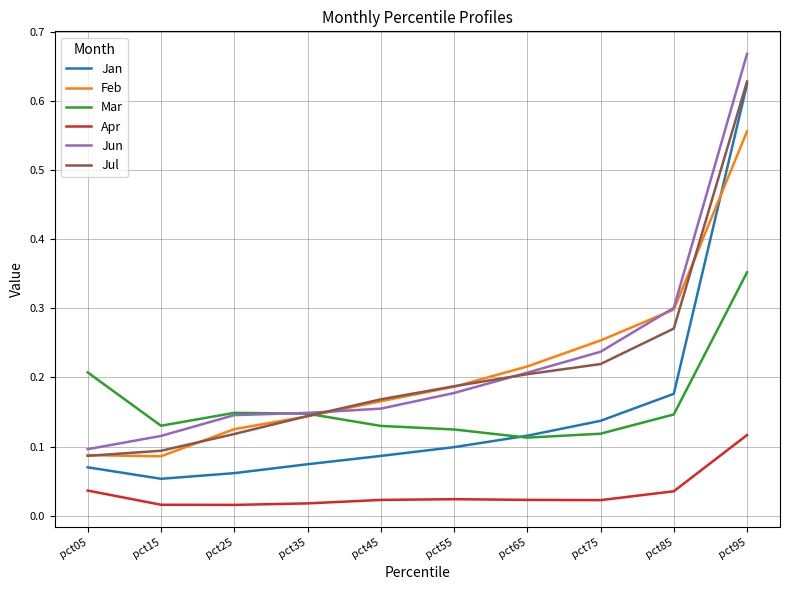

True or false: Jul has more than 2 interior local peaks.

False